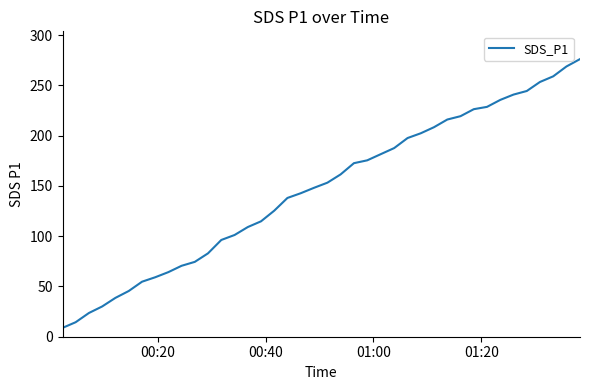

What is the smallest value displayed?

8.8